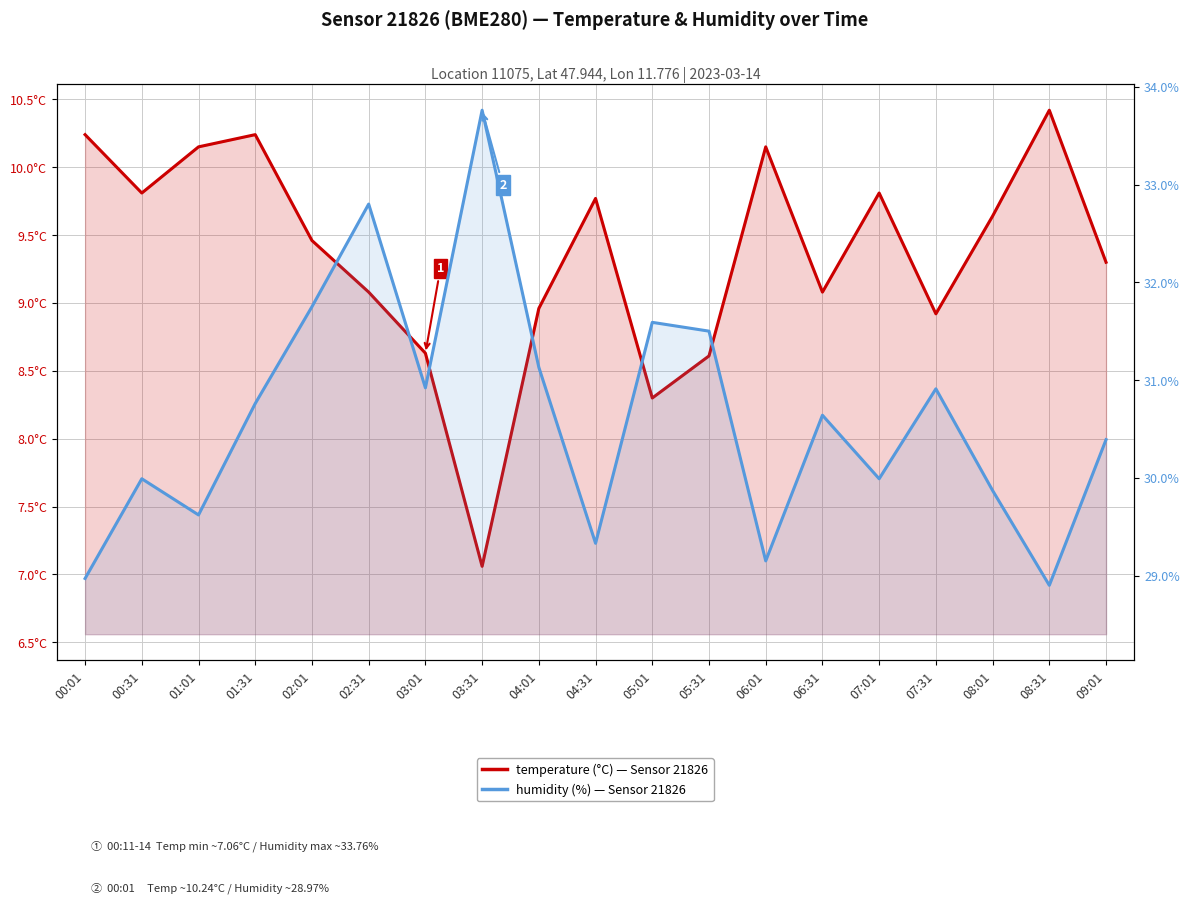

Reading right to left, extract all data points from this chart.

temperature: 9.3	10.4	9.6	8.9	9.8	9.1	10.2	8.6	8.3	9.8	9.0	7.1	8.6	9.1	9.5	10.2	10.2	9.8	10.2
humidity: 30.4	28.9	29.9	30.9	30.0	30.6	29.1	31.5	31.6	29.3	31.1	33.8	30.9	32.8	31.8	30.8	29.6	30.0	29.0